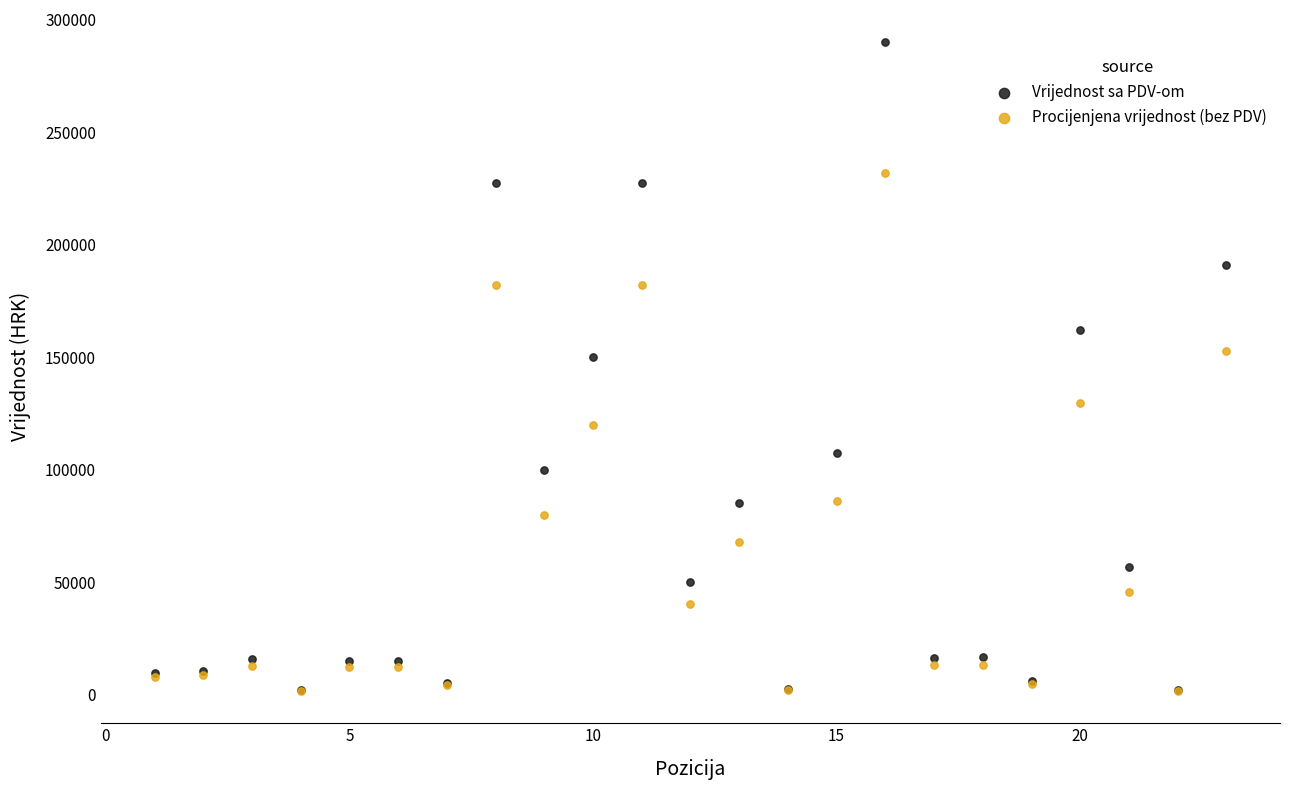

In the Procijenjena vrijednost (bez PDV) series, what Y value is closest to 116800?

120000.0